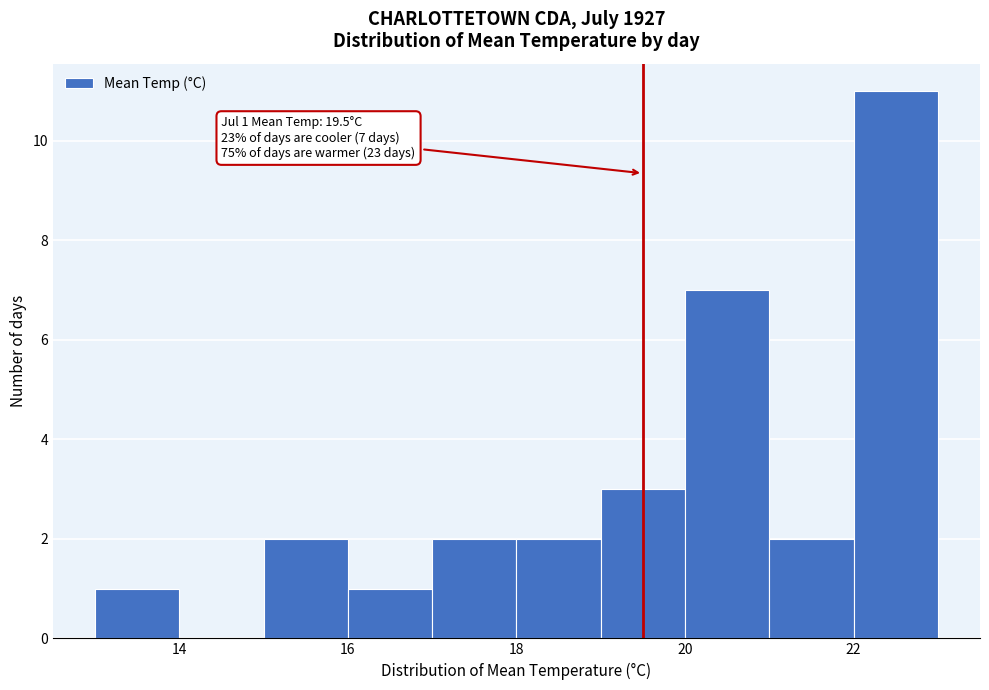

Over which range of the x-axis is the bar tallest?

22 to 23